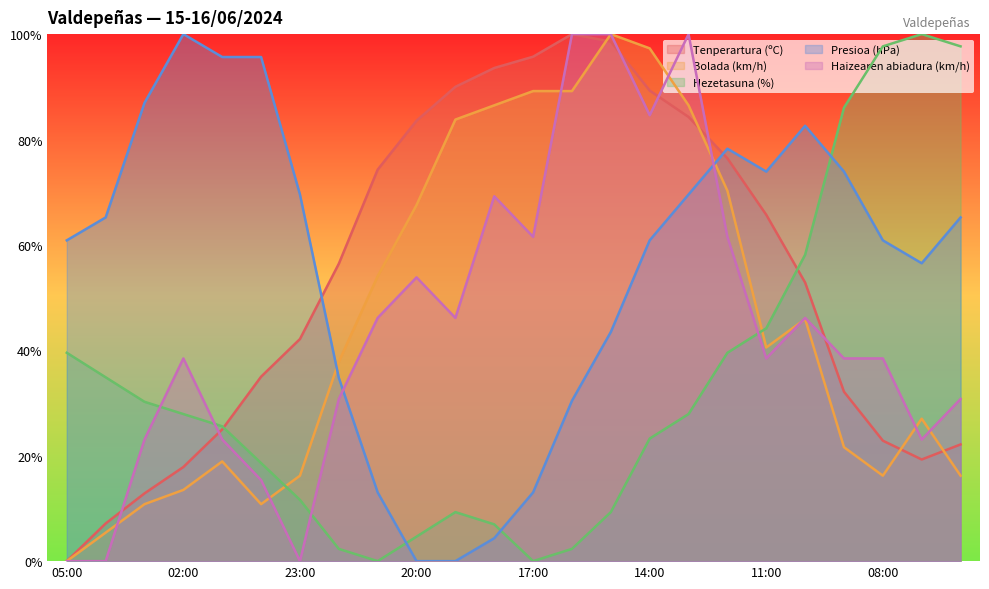

Which series has the widest spread of values?

Tenperartura (ºC)